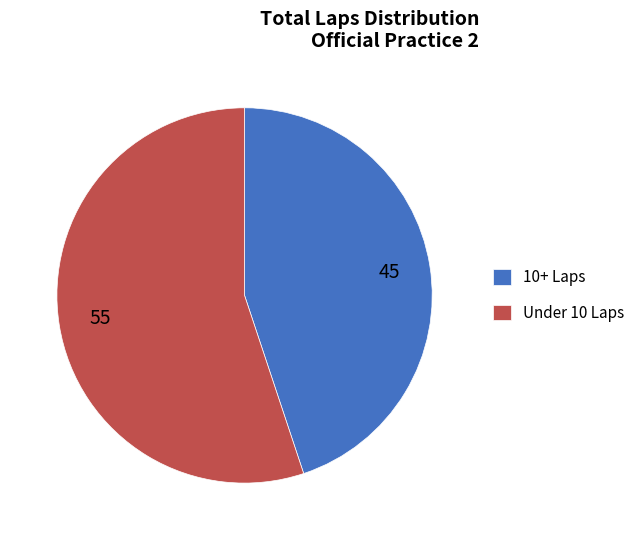

Rank the categories by value from highest to lowest.

Under 10 Laps, 10+ Laps